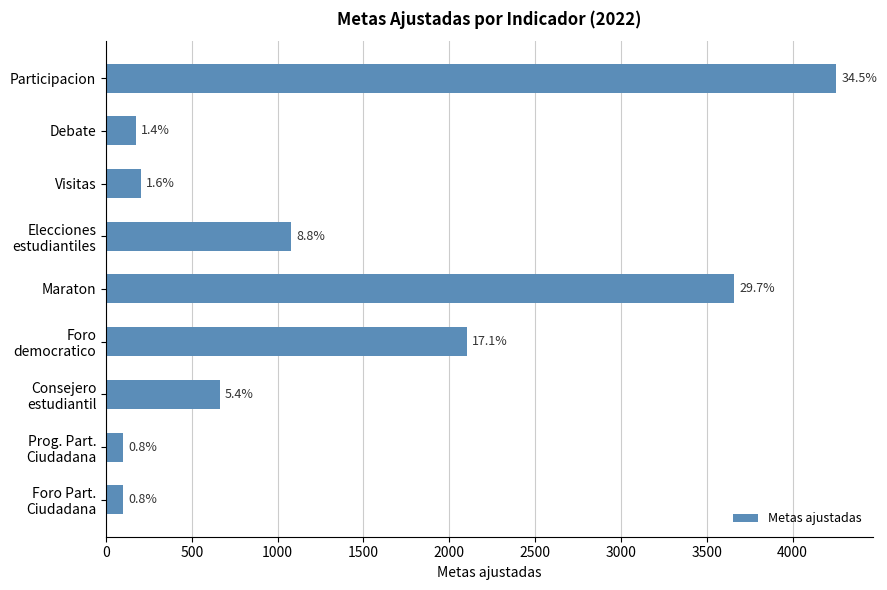

How many bars are there in total?

9